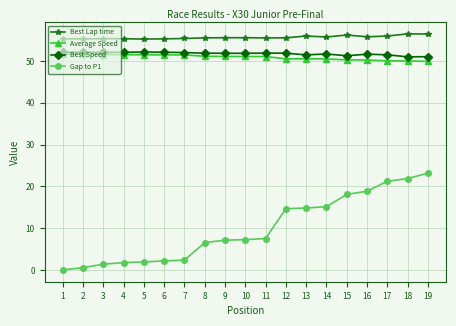

What are all the series names shown in the legend?

Best Lap time, Average Speed, Best Speed, Gap to P1